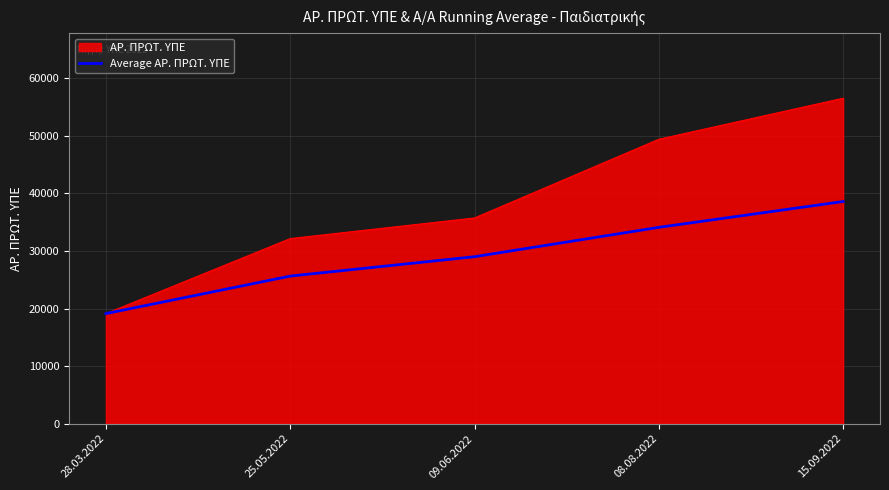

How many lines are shown in the chart?

2